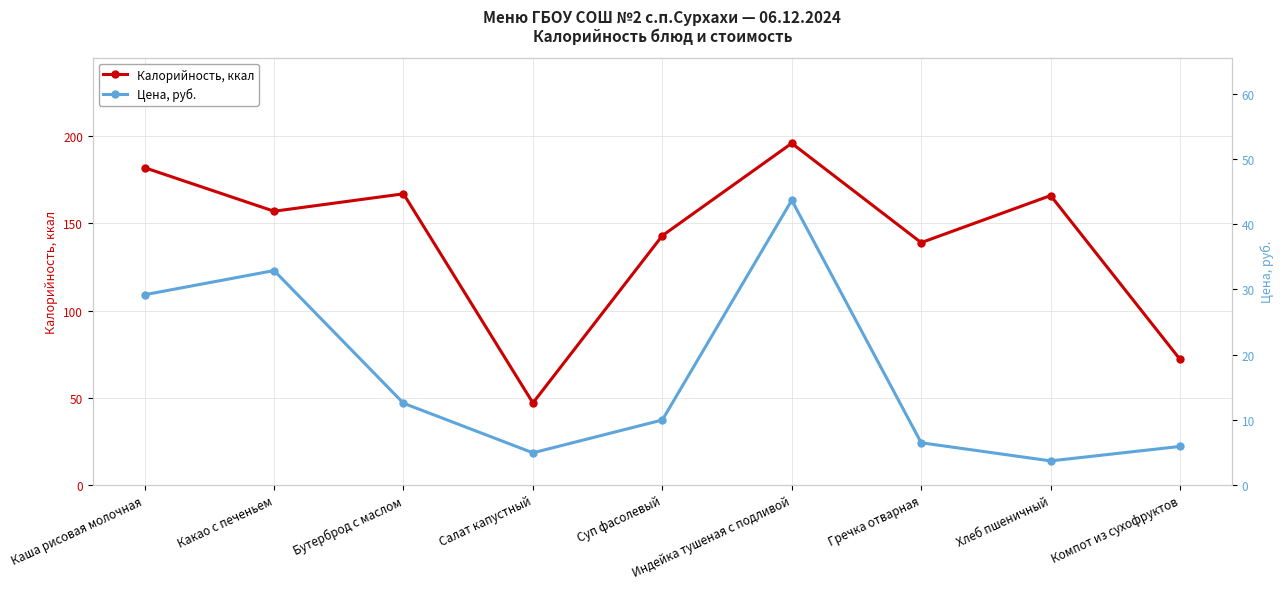

What is the maximum value shown in the chart?

196.0